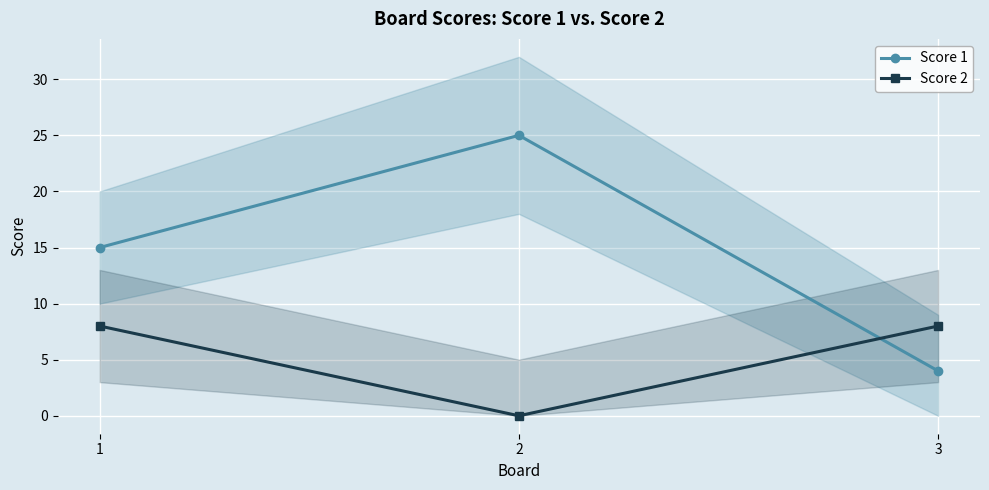

Rank the categories by Score 1 value from highest to lowest.

2, 1, 3